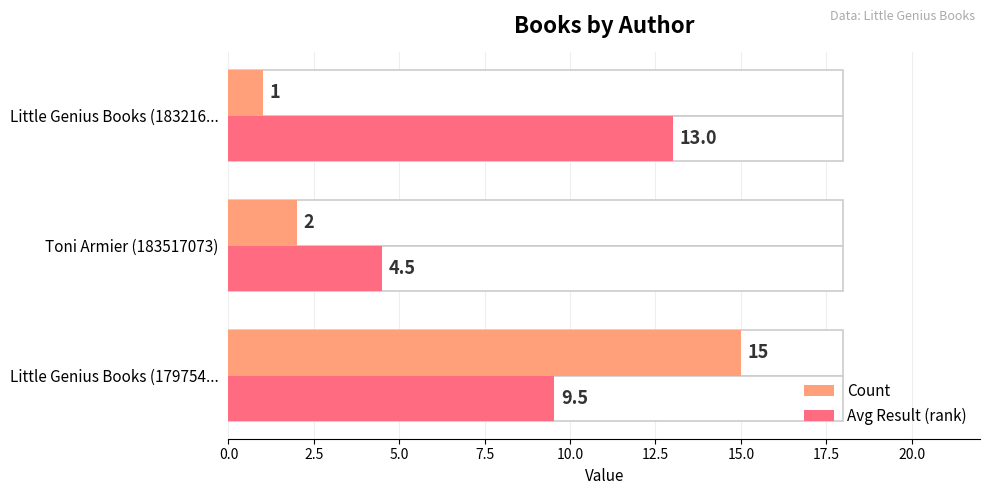

What is the sum of all Count values?

18.0